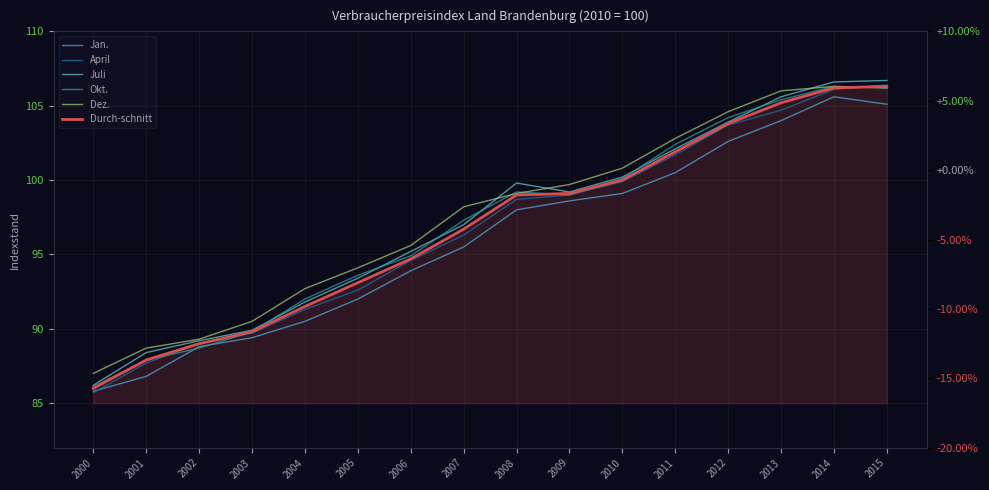

True or false: Durch-schnitt has more than 0 interior local peaks.

False